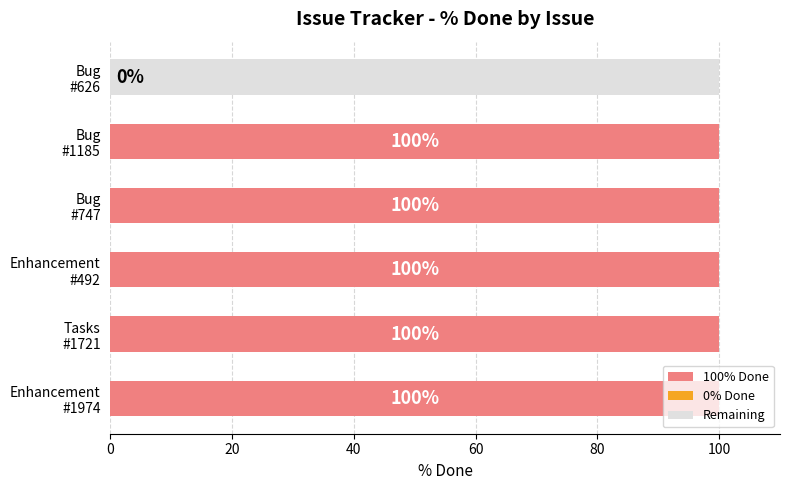

Reading left to right, transcribe all the data shown in this chart.

100	100	100	100	100	0